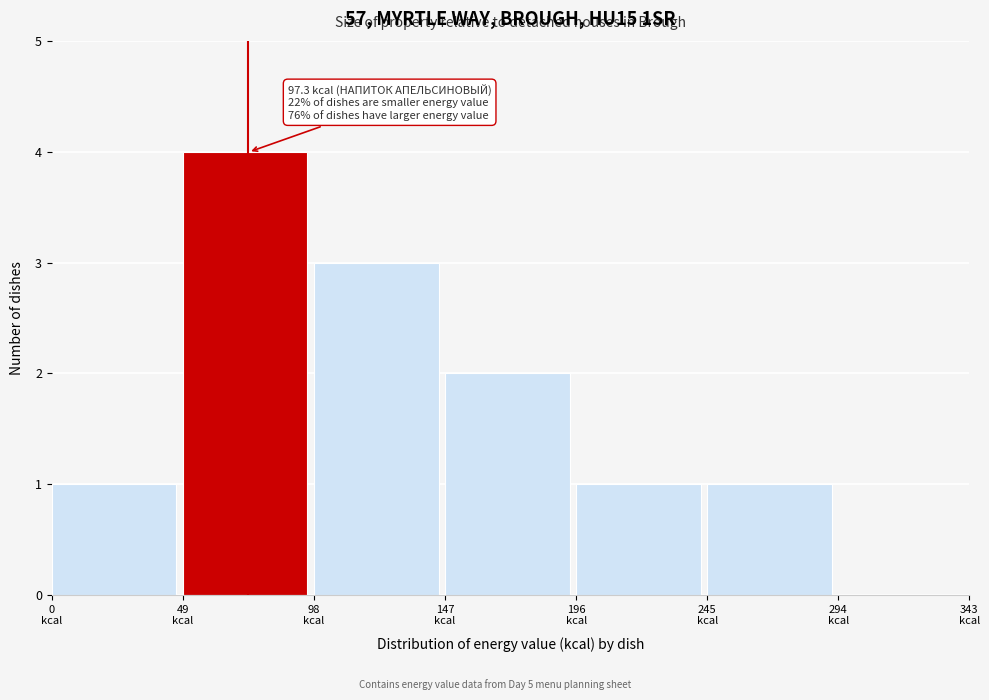

Which range on the x-axis has the tallest bar?

49 to 98